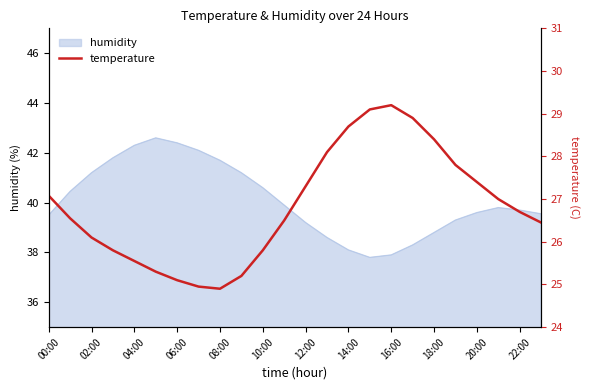

Is it true that humidity equals 39.7 at 22:00?

True